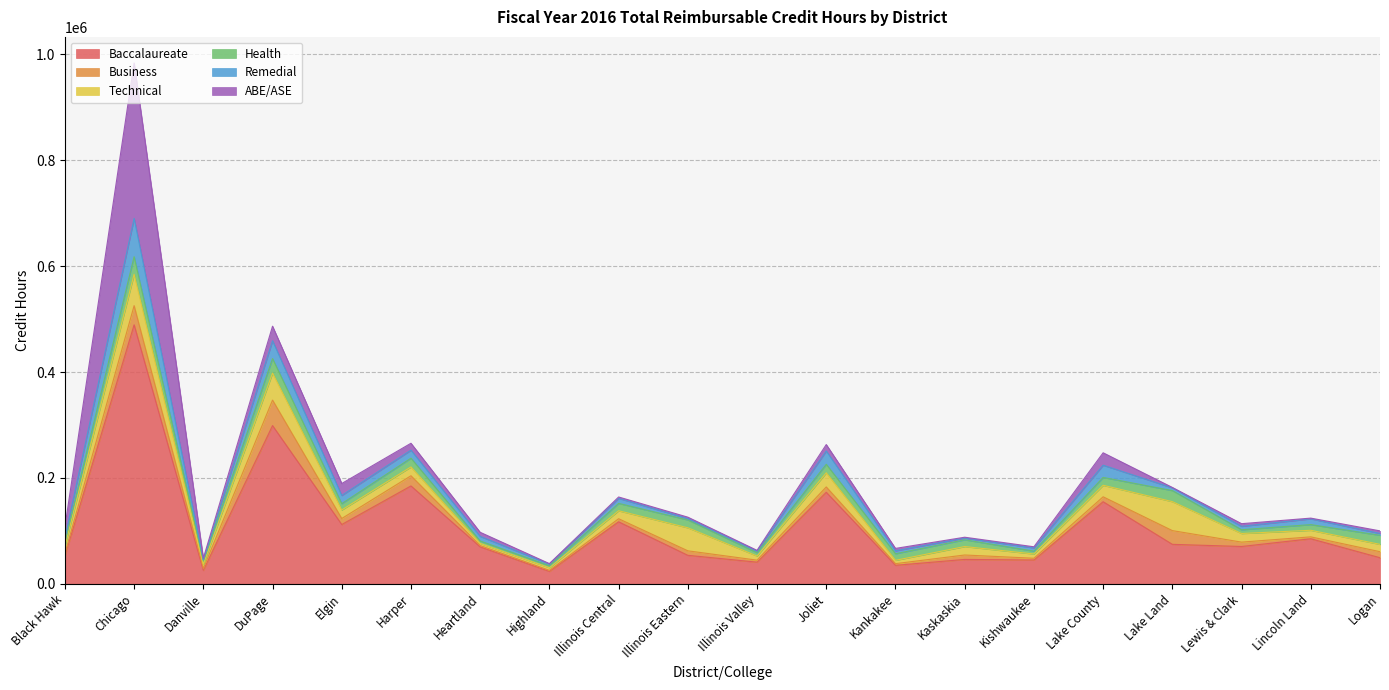

How many values in the Technical series exceed 15937?

10